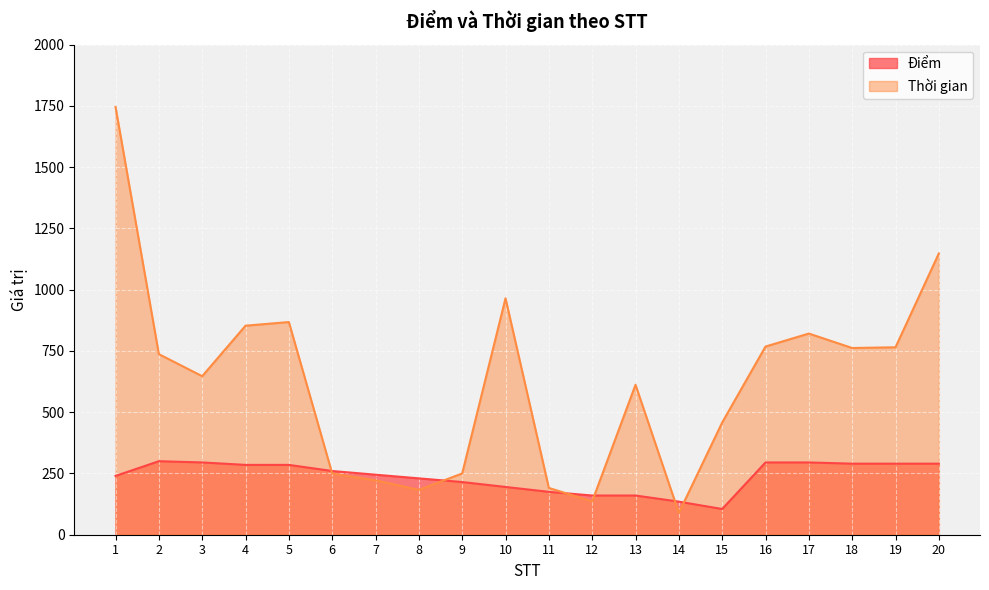

List the series in order of their overall mean, lowest first.

Điểm, Thời gian